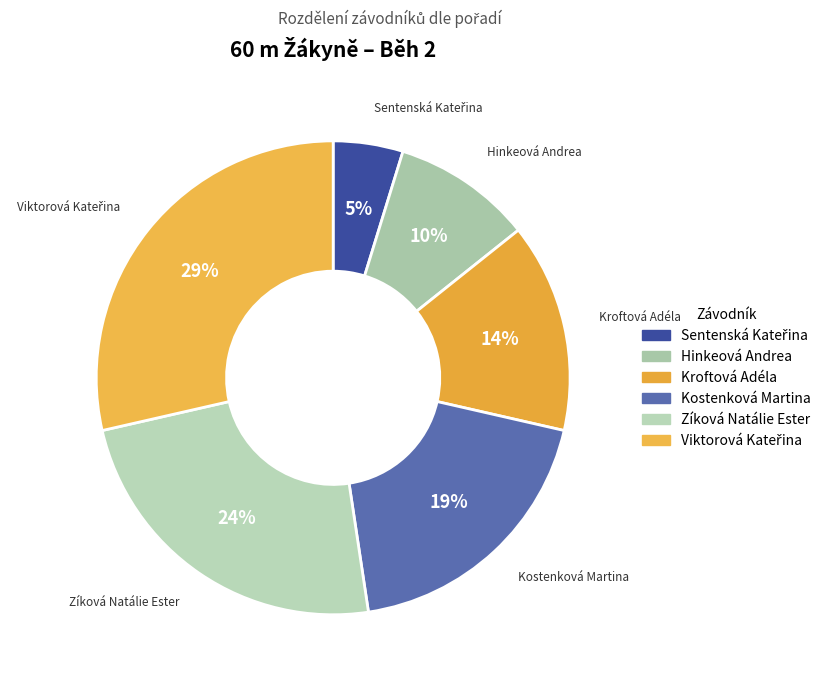

Which slice is the smallest?

Sentenská Kateřina